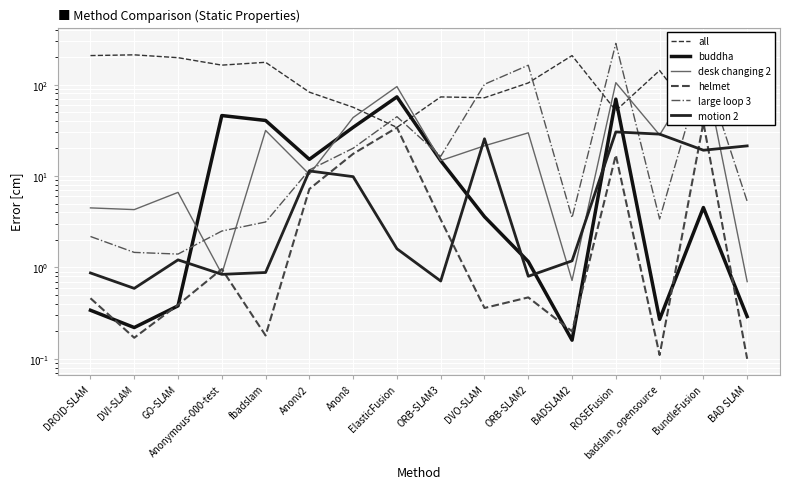

At which category is the sum across all series the highest?

ROSEFusion